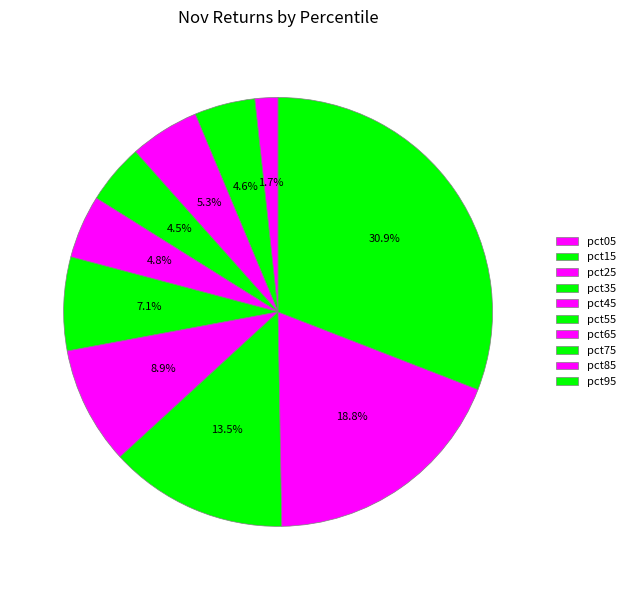

Is there a majority slice in this chart?

No